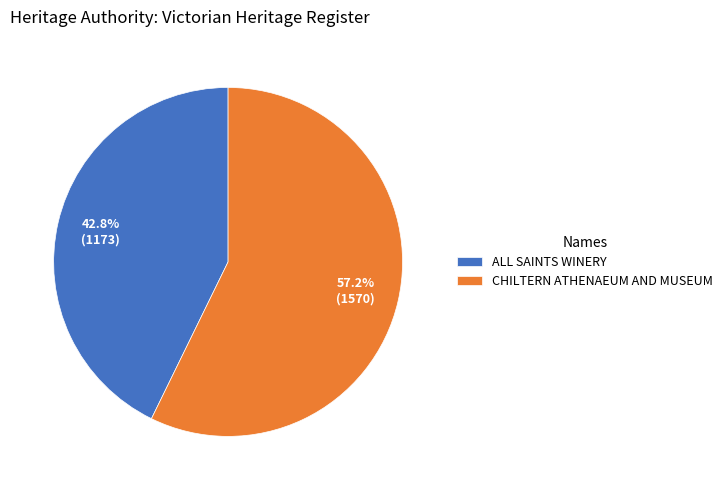

To the nearest percent, what is the average slice percentage?

50%